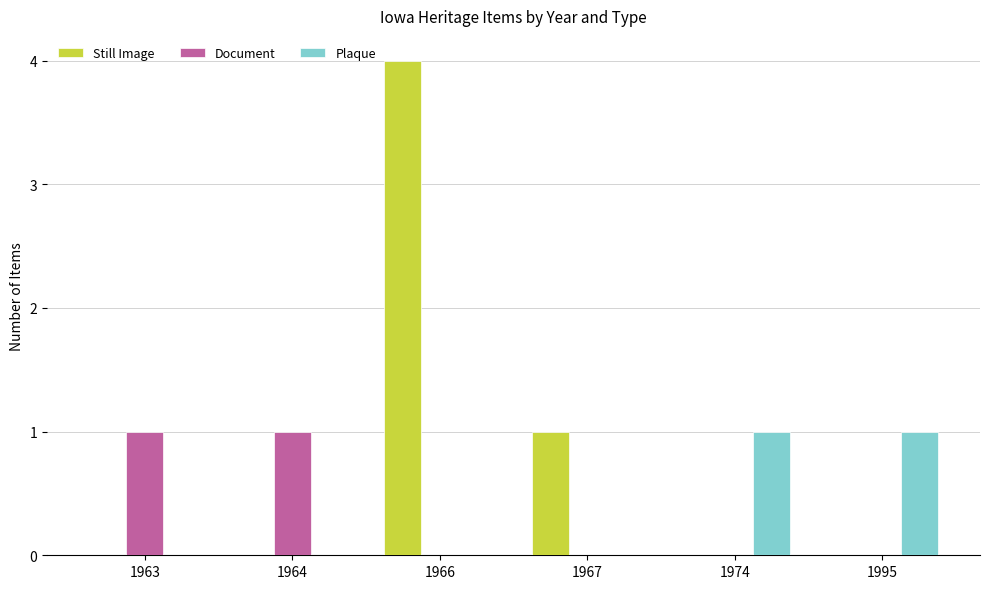

Is the value of Still Image at 1967 greater than the value of Plaque at 1963?

Yes